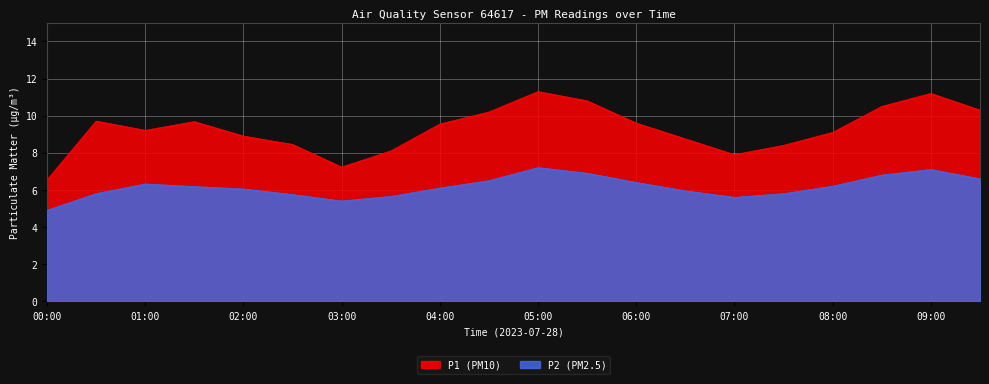

List the series in order of their peak value, highest first.

P1 (PM10), P2 (PM2.5)